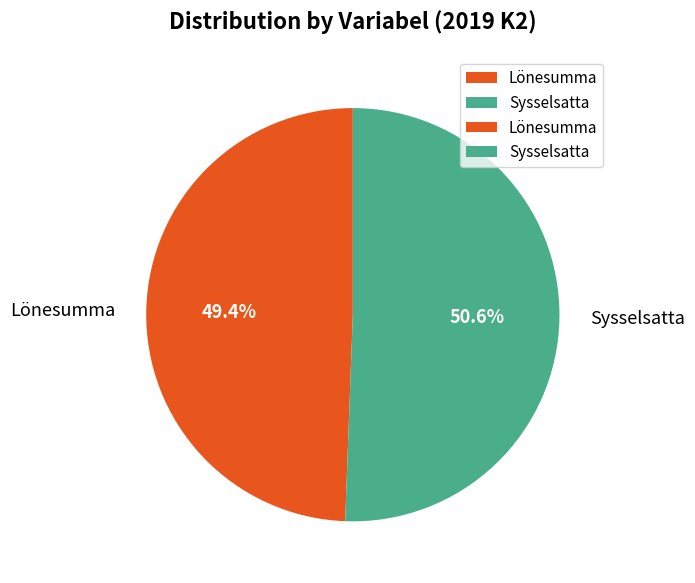

Does Lönesumma represent more than half of the total?

No